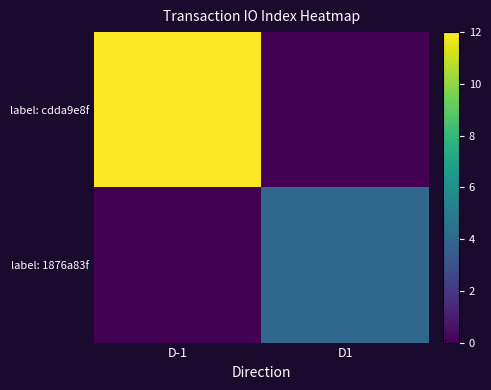

Count the number of data series in this chart.

2